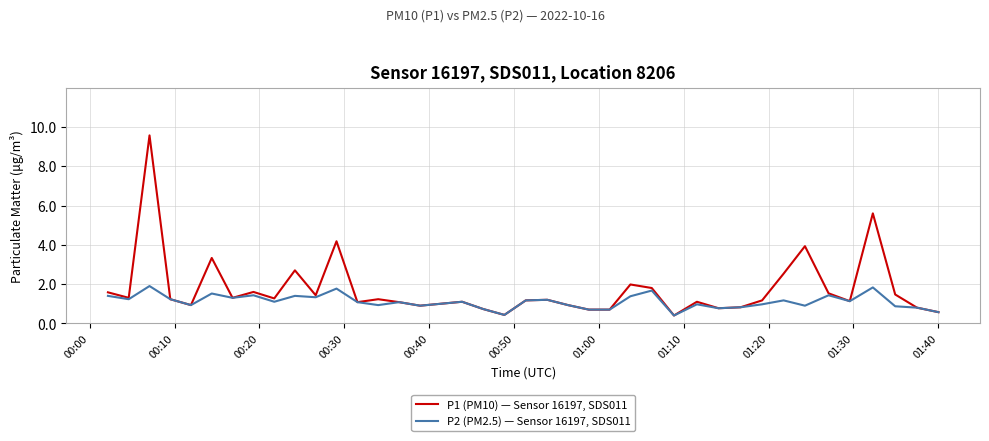

Which series has the widest spread of values?

P1 (PM10) — Sensor 16197, SDS011